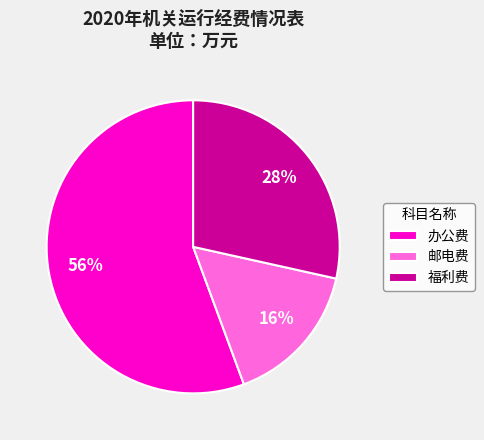

Do 福利费 and 邮电费 together represent more than half of the pie?

No